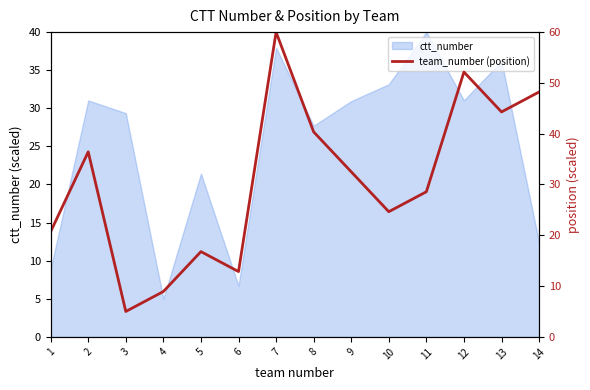

The chart shows a value of 42.5 at 9. True or false?

False